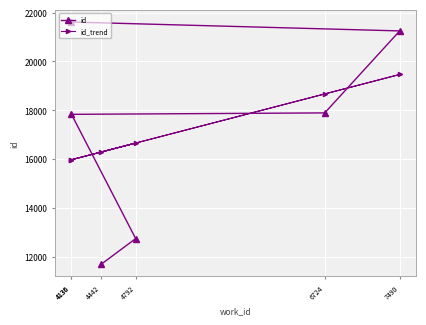

True or false: id has a value of 17831.0 at 4136.

True